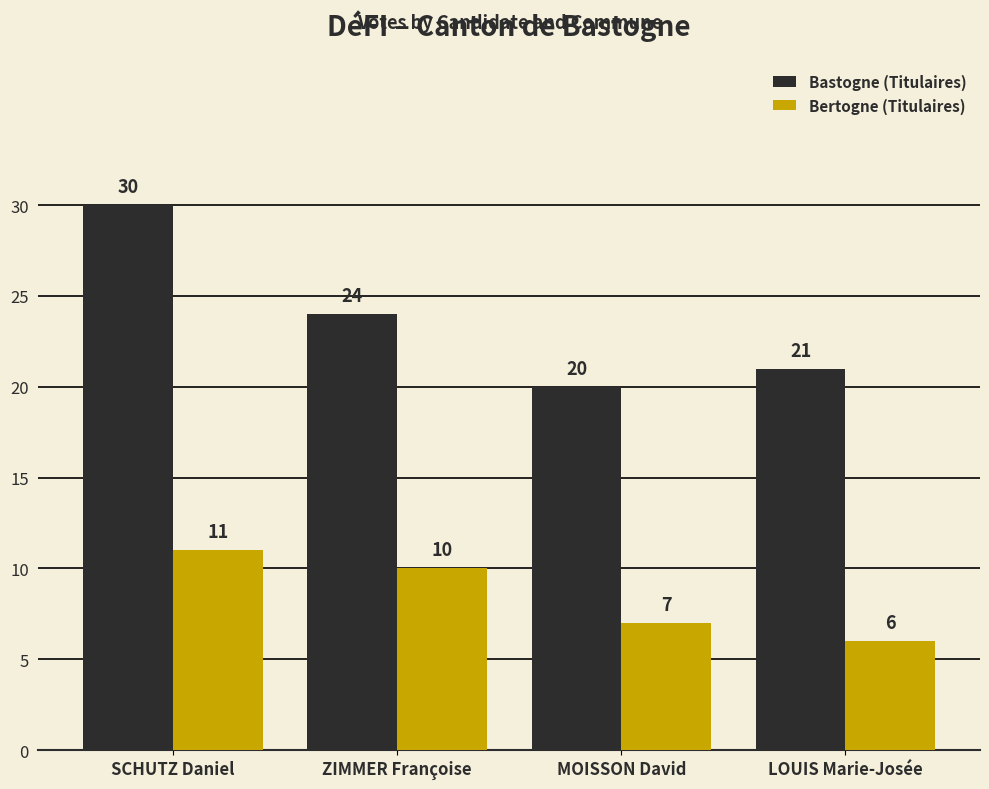

What is the highest value of the Bertogne (Titulaires) series?

11